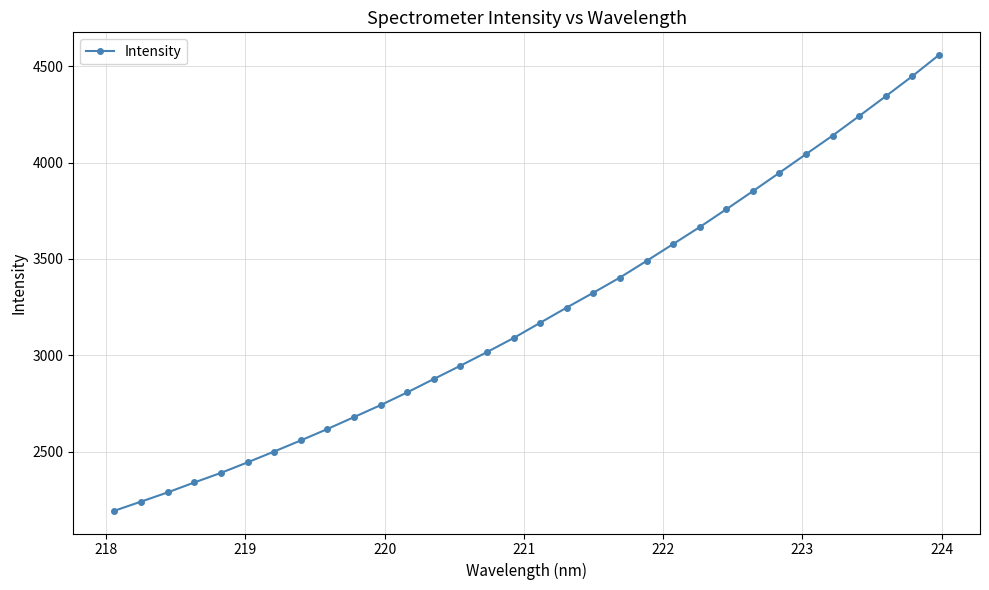

What is the maximum value shown in the chart?

4558.0